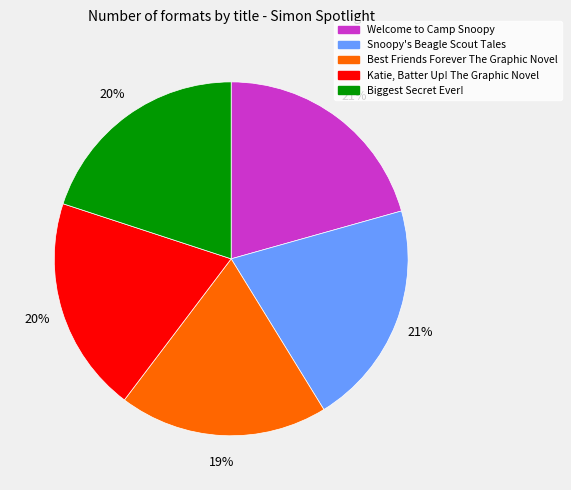

How many segments does this pie chart have?

5